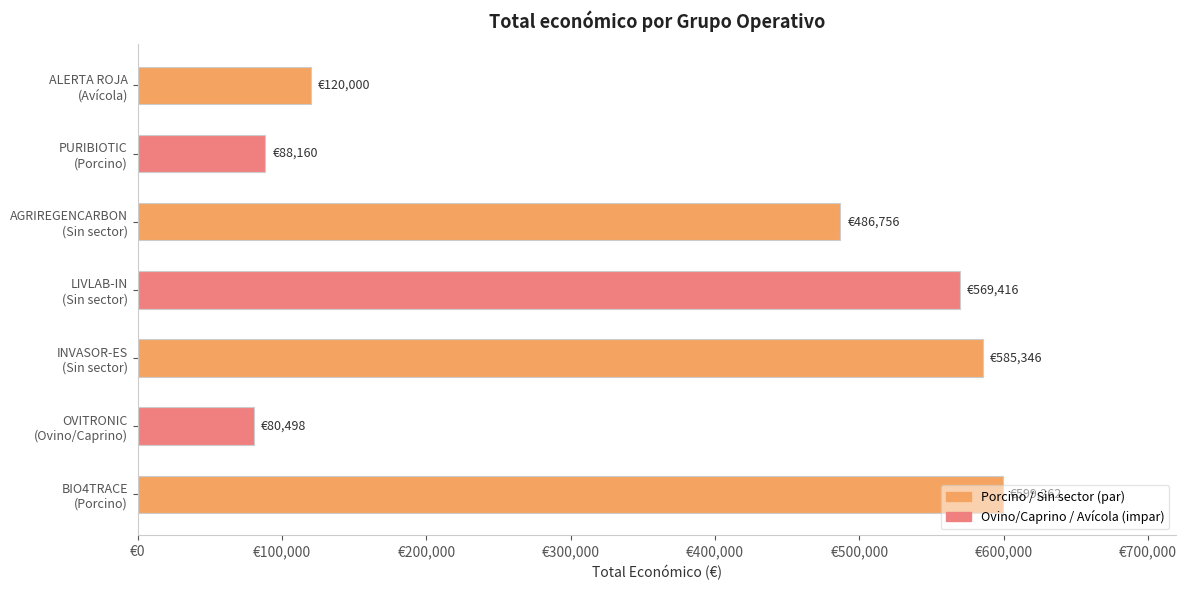

What is the difference between the maximum and minimum values?

518764